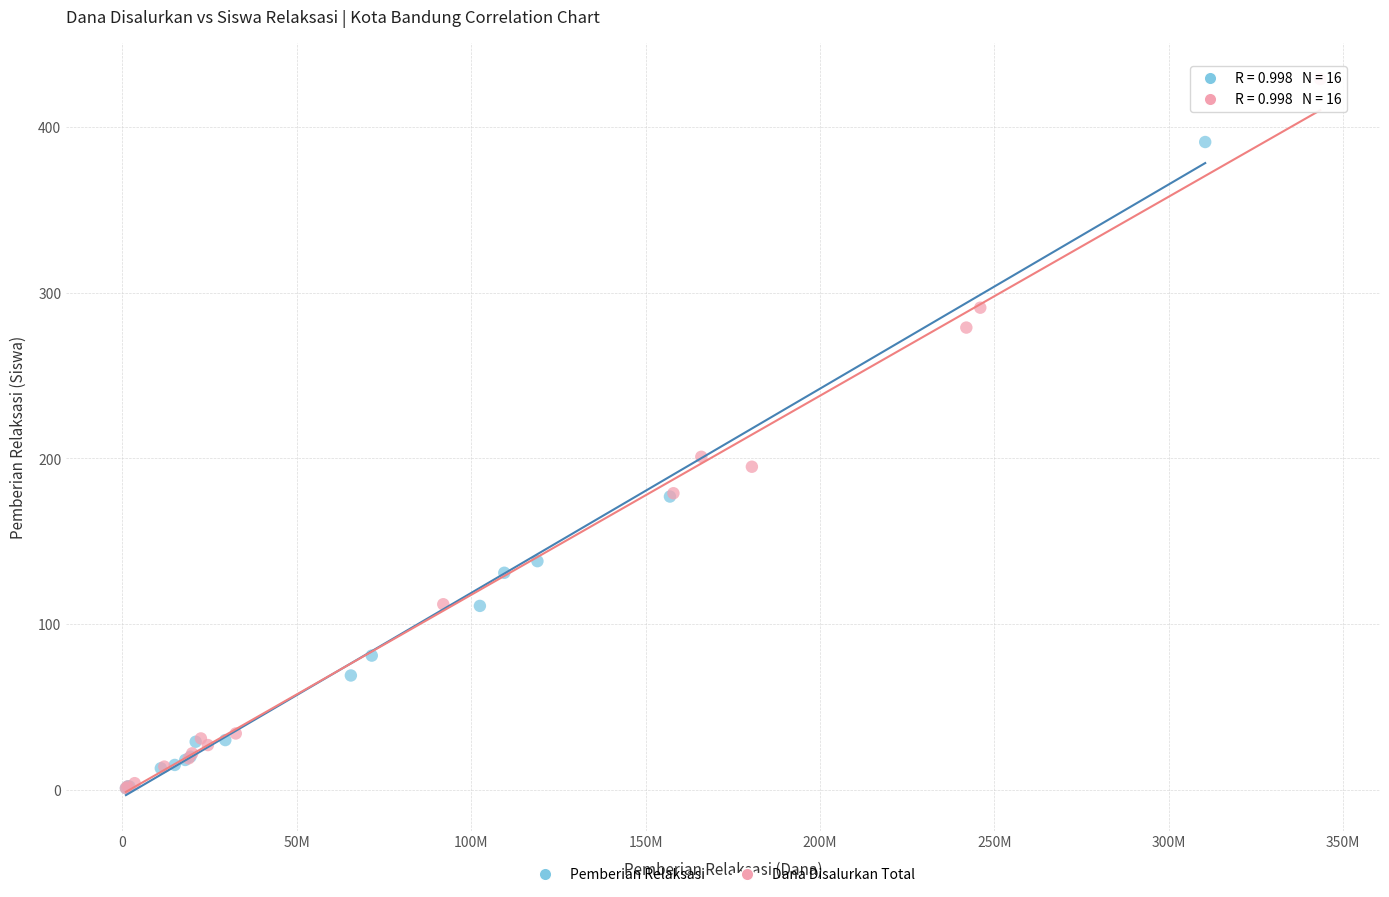

Which series has the widest spread of Y values?

Dana Disalurkan Total